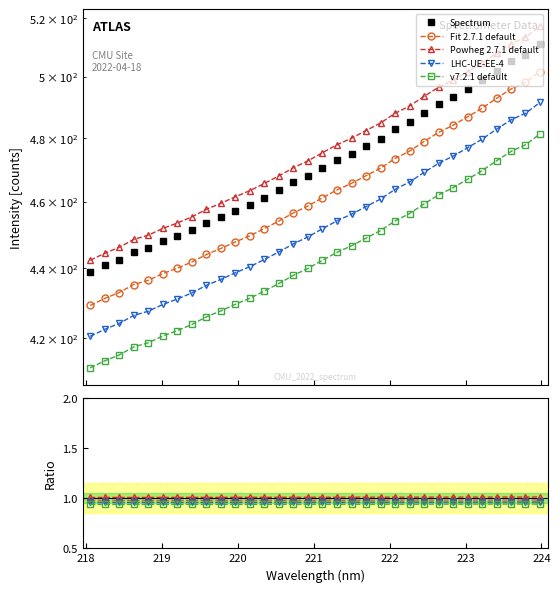

Between 223.7895 and 223.0264, which is larger?

223.7895